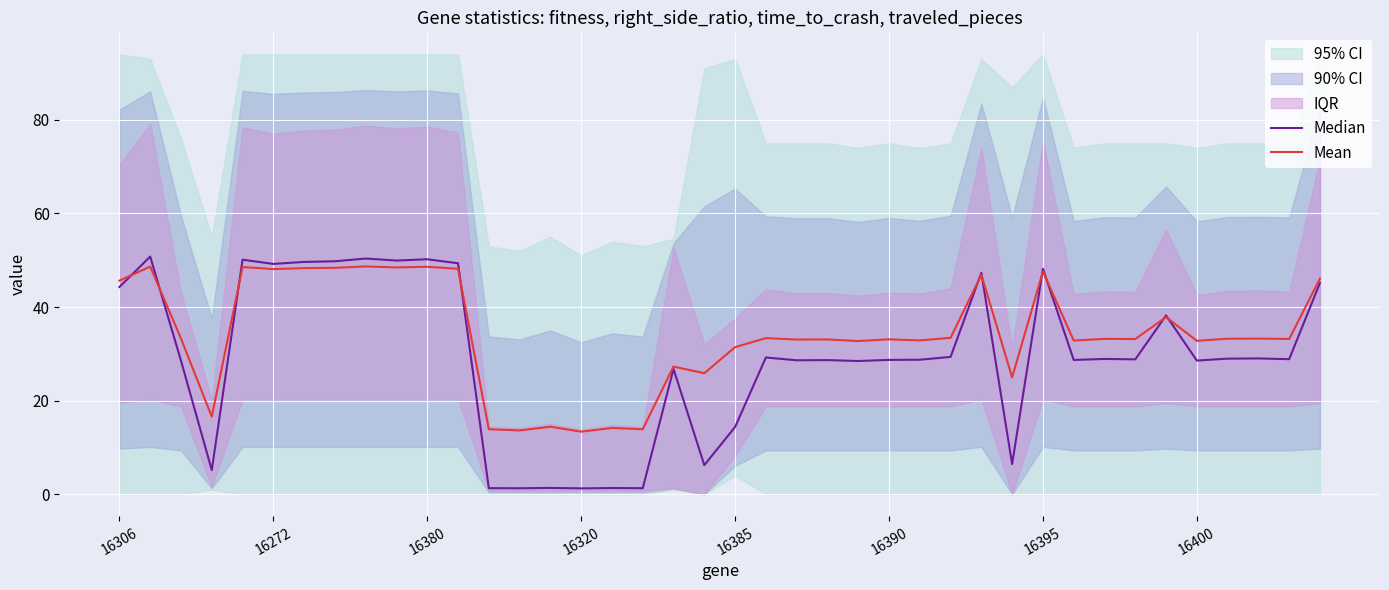

True or false: Mean has more than 1 points higher than both neighbors.

True